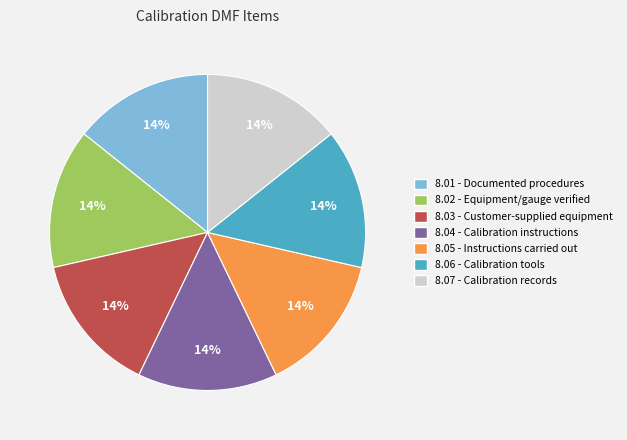

True or false: 8.01 accounts for 28% of the total.

False